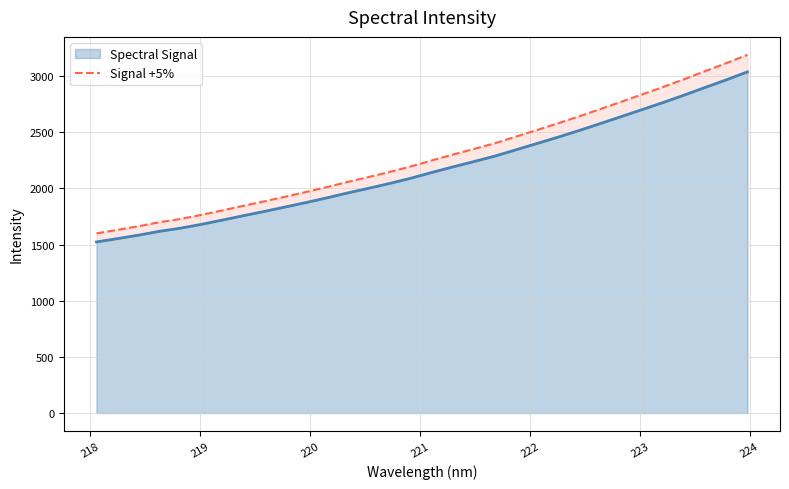

What is the lowest value of the Spectral Signal series?

1523.0